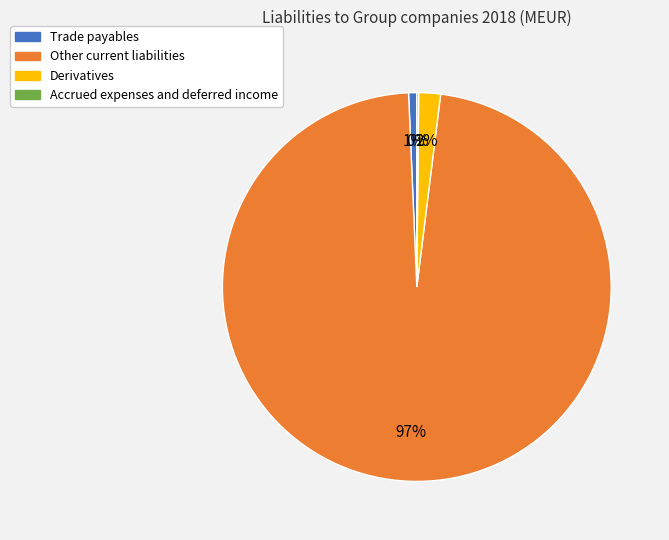

To the nearest percent, what portion does Trade payables represent?

1%